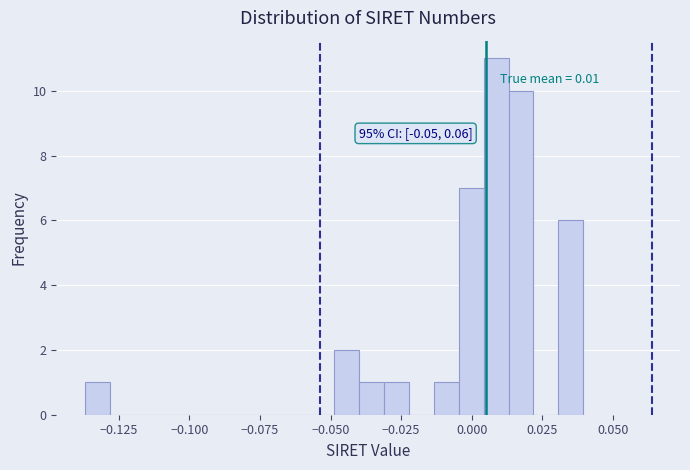

Read against the x-axis, roughly where is the centre of the tallest bar?

0.010